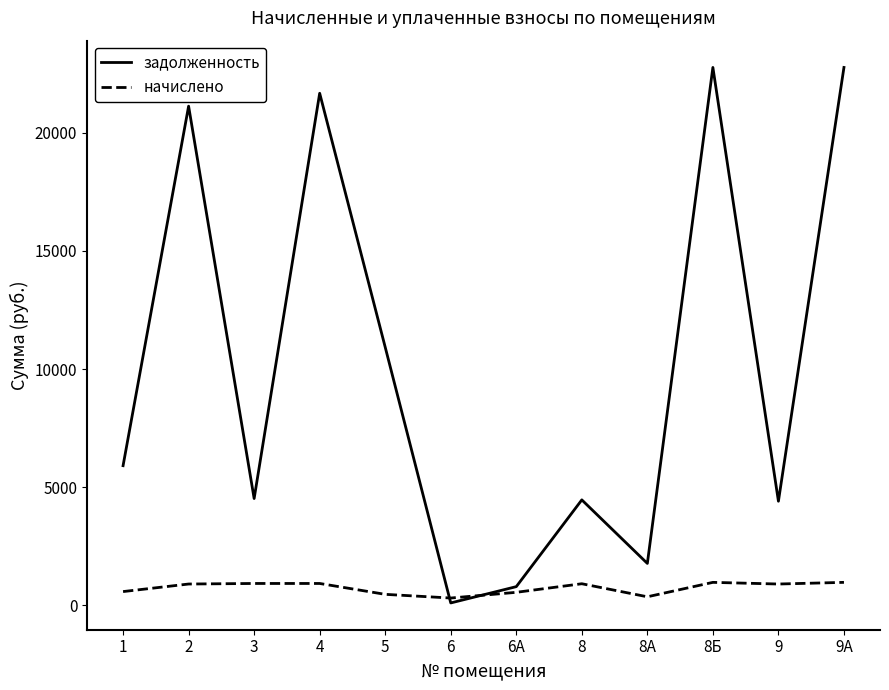

What is the spread (max minus min) of values at 2?

20220.2